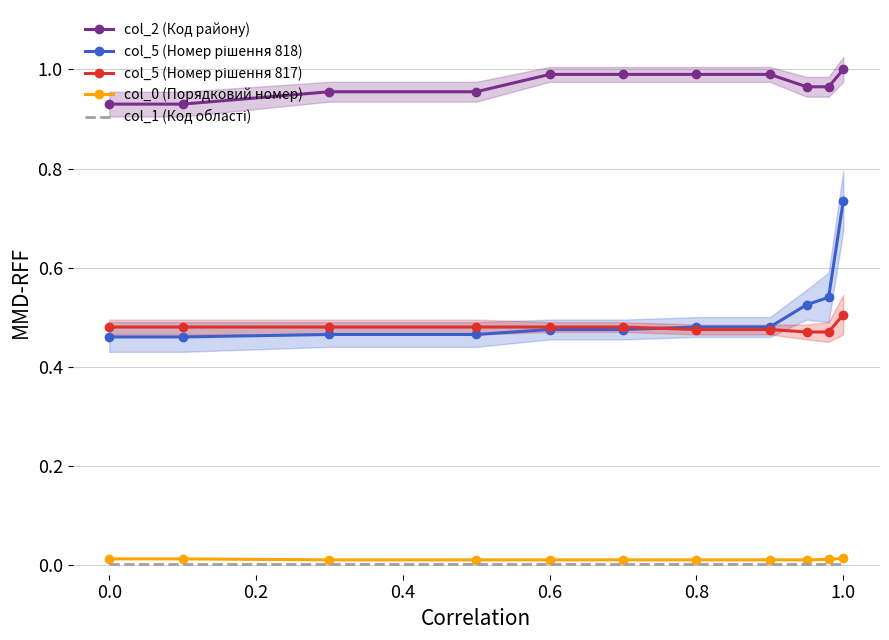

Which series has the widest spread of values?

col_5 (Номер рішення 818)